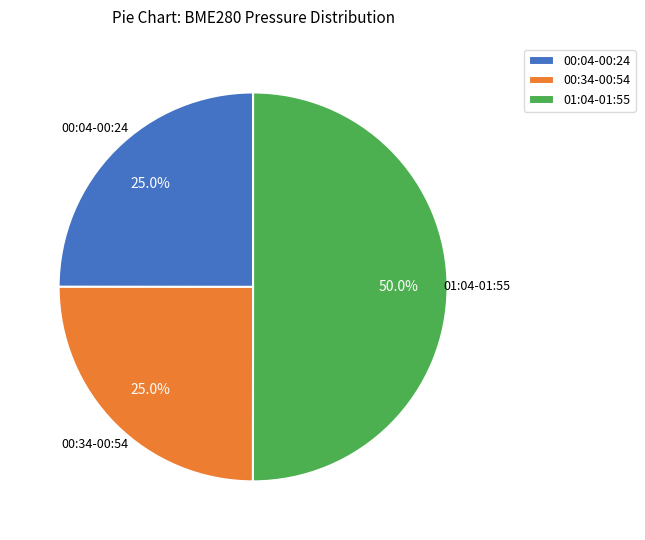

How many segments does this pie chart have?

3